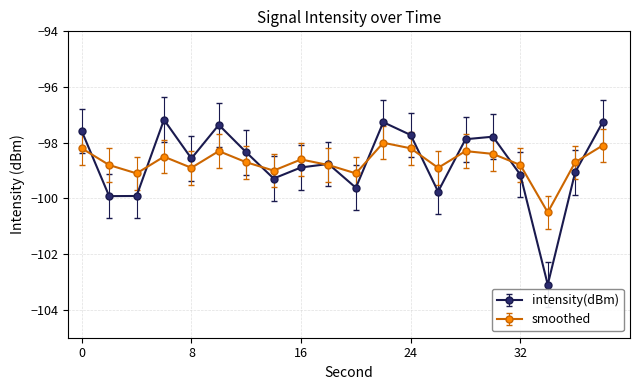

What is the smallest value displayed?

-103.1